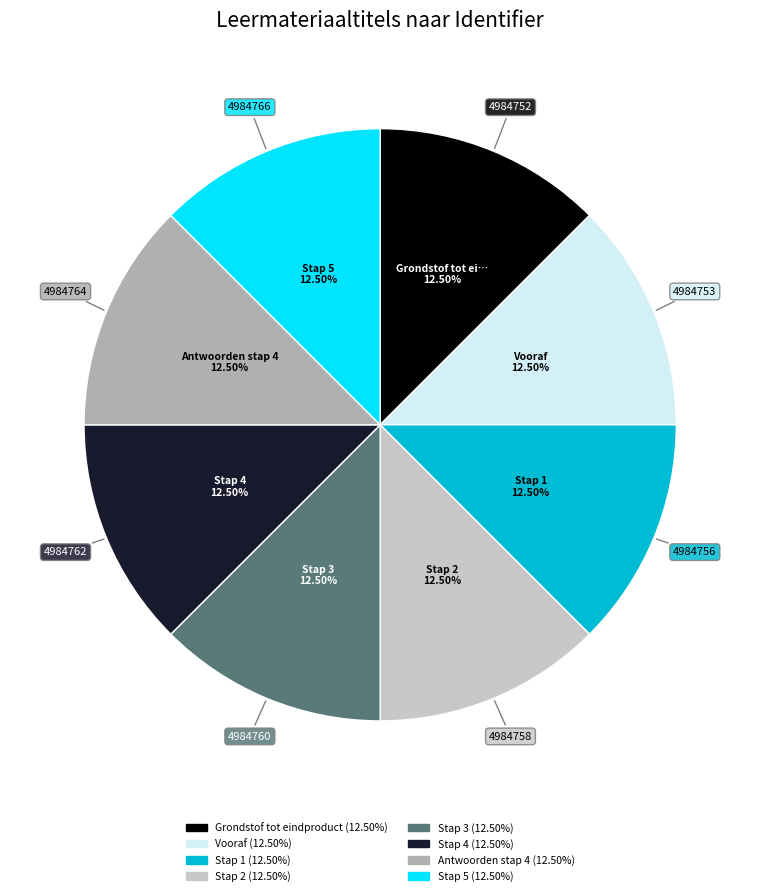

What is the ratio of the value at Vooraf to the value at Stap 5?

1.0